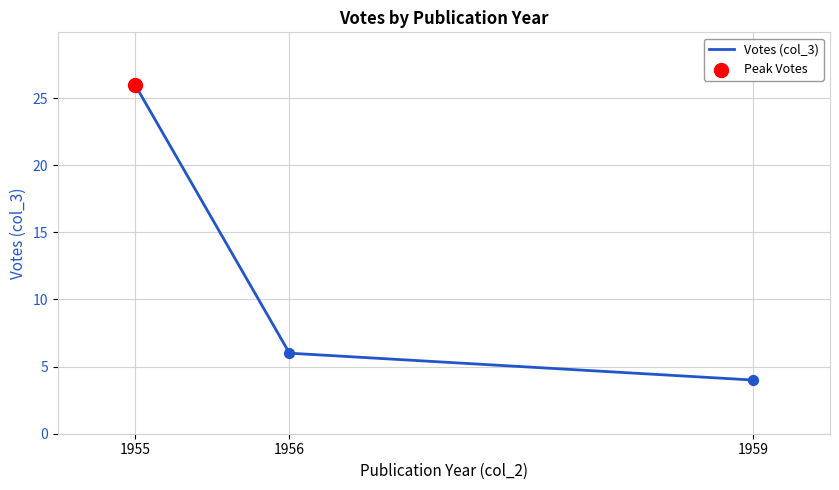

What is the ratio of the value at 1959 to the value at 1956?

0.7